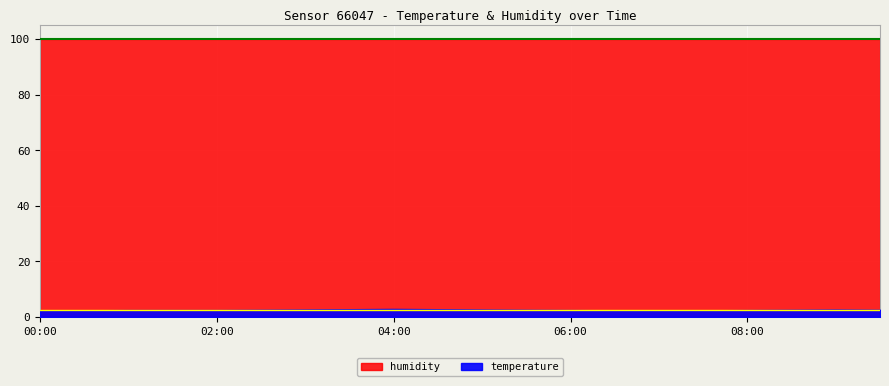

True or false: humidity and temperature cross at least once.

False